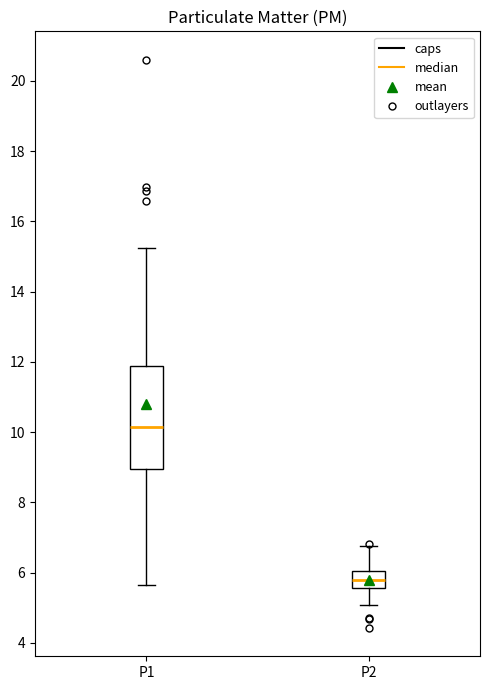

Which box is the tallest, from its lower edge to its upper edge?

P1